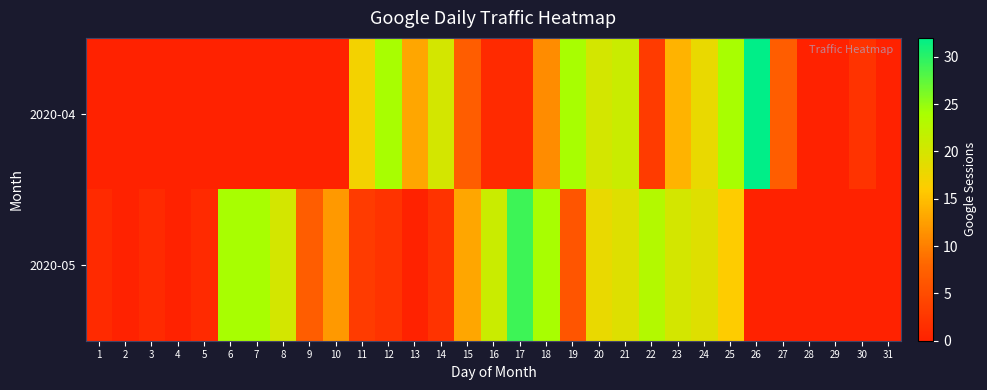

What is the total value across all series at 5?

1